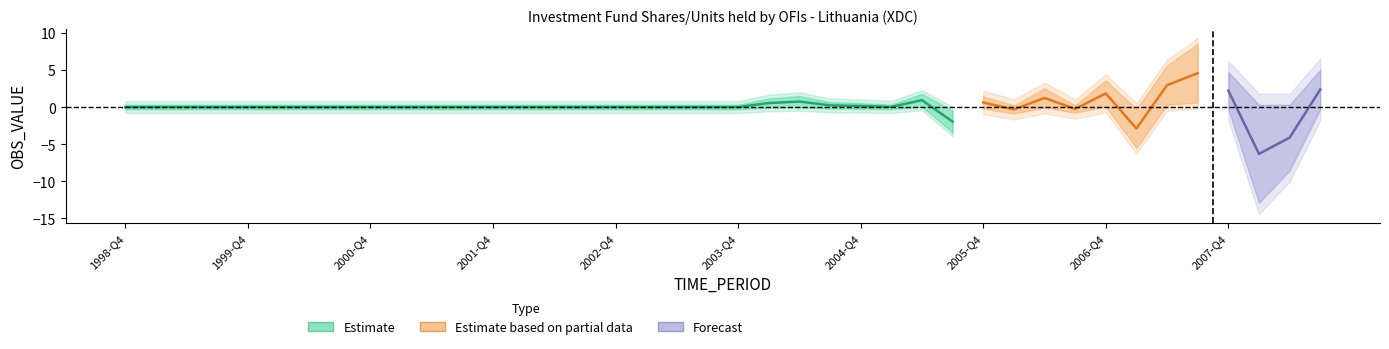

Reading left to right, list all the values displayed in this chart.

0.0	0.0	0.0	0.0	0.0	0.0	0.0	0.0	0.0	0.0	0.0	0.0	0.0	0.0	0.0	0.0	0.0	0.0	0.0	0.0	0.0	0.5	0.7	0.2	0.1	0.0	0.9	-2.0	0.6	-0.3	1.2	-0.3	1.8	-2.9	3.0	4.6	2.2	-6.3	-4.1	2.4